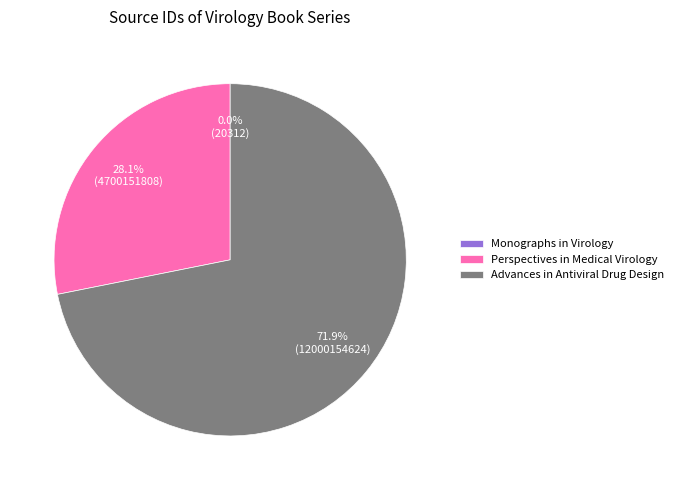

What portion of the pie excludes Perspectives in Medical Virology?

71.9%